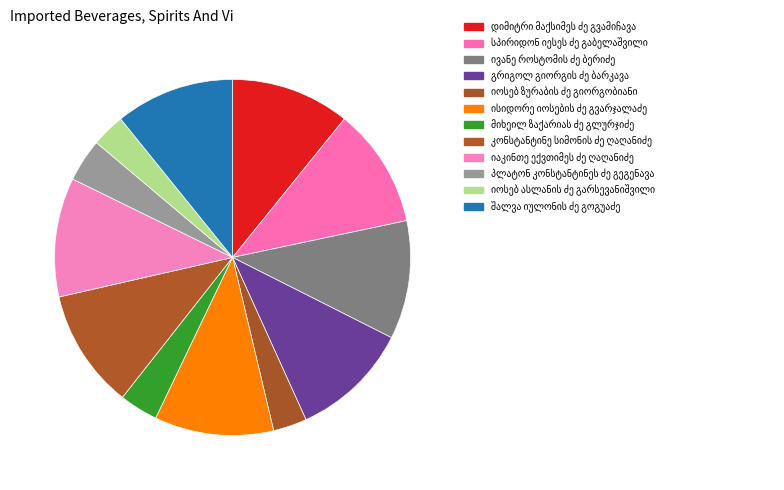

Count the number of slices in the pie.

12